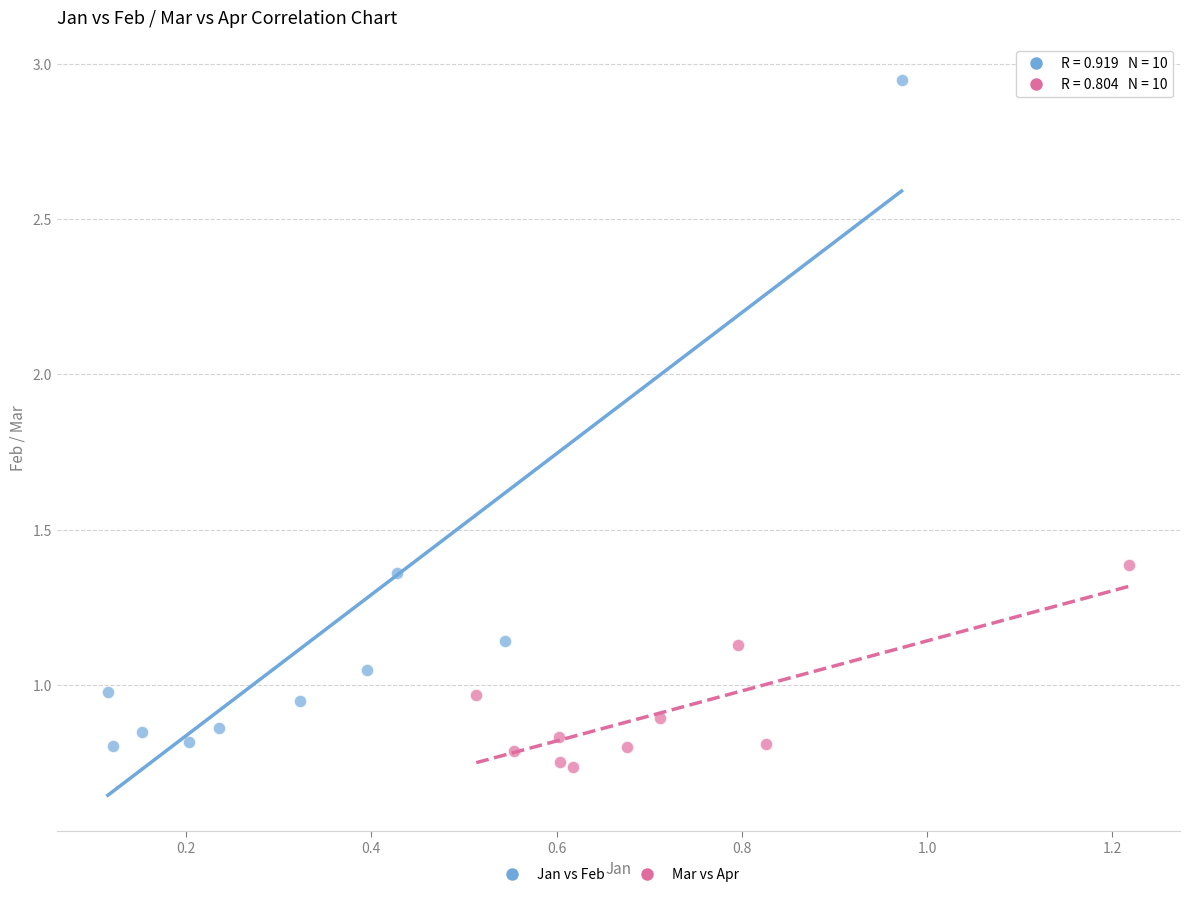

Which series reaches the maximum Y coordinate?

Jan vs Feb